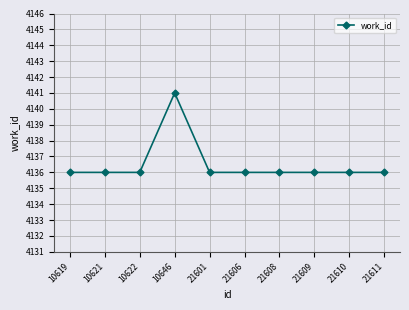

Reading left to right, list all the values displayed in this chart.

4136	4136	4136	4141	4136	4136	4136	4136	4136	4136